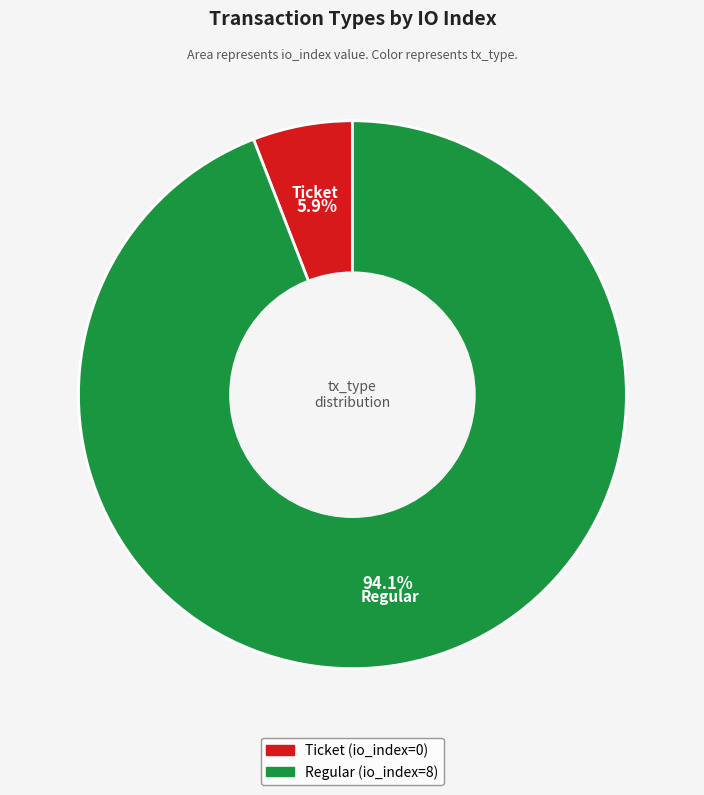

What is the largest slice in the pie chart?

Regular